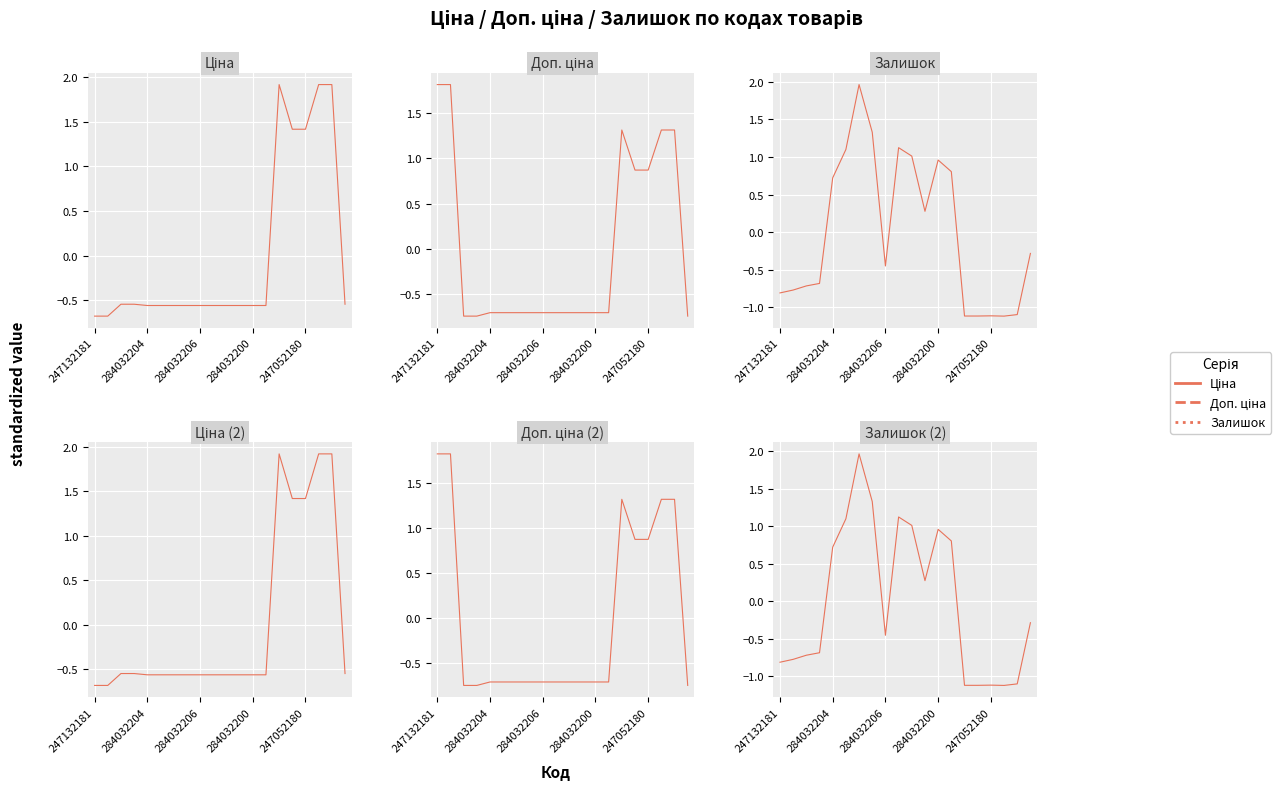

Reading left to right, extract all data points from this chart.

Ціна: -0.7	-0.7	-0.5	-0.5	-0.6	-0.6	-0.6	-0.6	-0.6	-0.6	-0.6	-0.6	-0.6	-0.6	1.9	1.4	1.4	1.9	1.9	-0.5
Доп. ціна: 1.8	1.8	-0.7	-0.7	-0.7	-0.7	-0.7	-0.7	-0.7	-0.7	-0.7	-0.7	-0.7	-0.7	1.3	0.9	0.9	1.3	1.3	-0.7
Залишок: -0.8	-0.8	-0.7	-0.7	0.7	1.1	2.0	1.3	-0.5	1.1	1.0	0.3	1.0	0.8	-1.1	-1.1	-1.1	-1.1	-1.1	-0.3